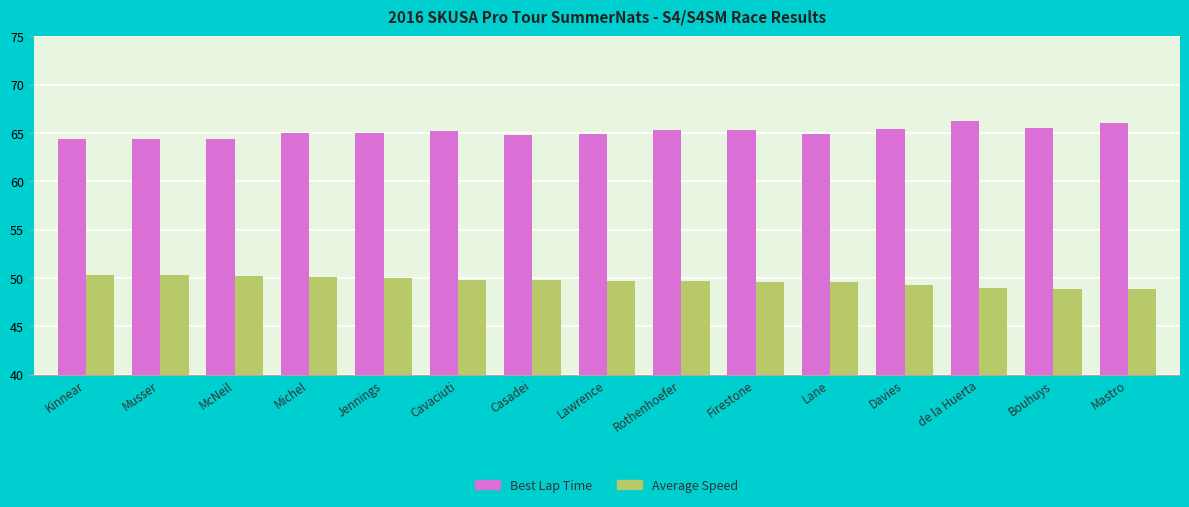

List the series in order of their overall mean, lowest first.

Average Speed, Best Lap Time